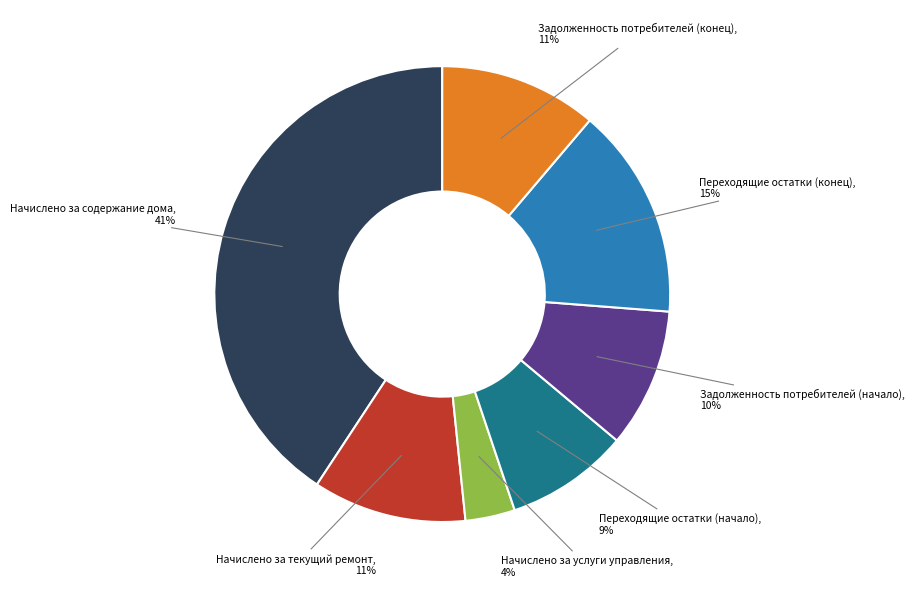

True or false: Задолженность потребителей (конец) accounts for 11% of the total.

True